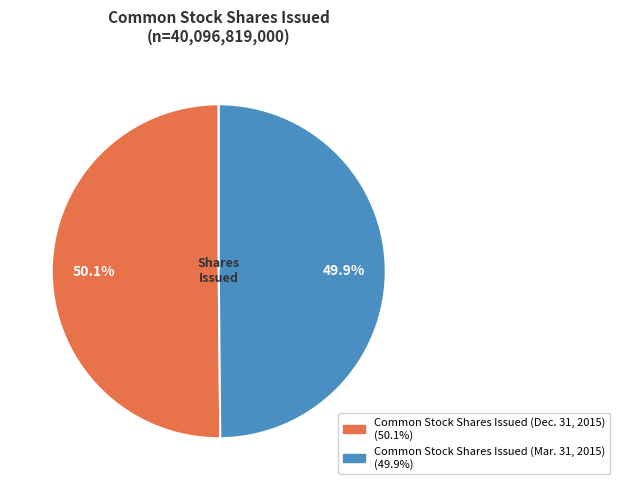

How many segments does this pie chart have?

2